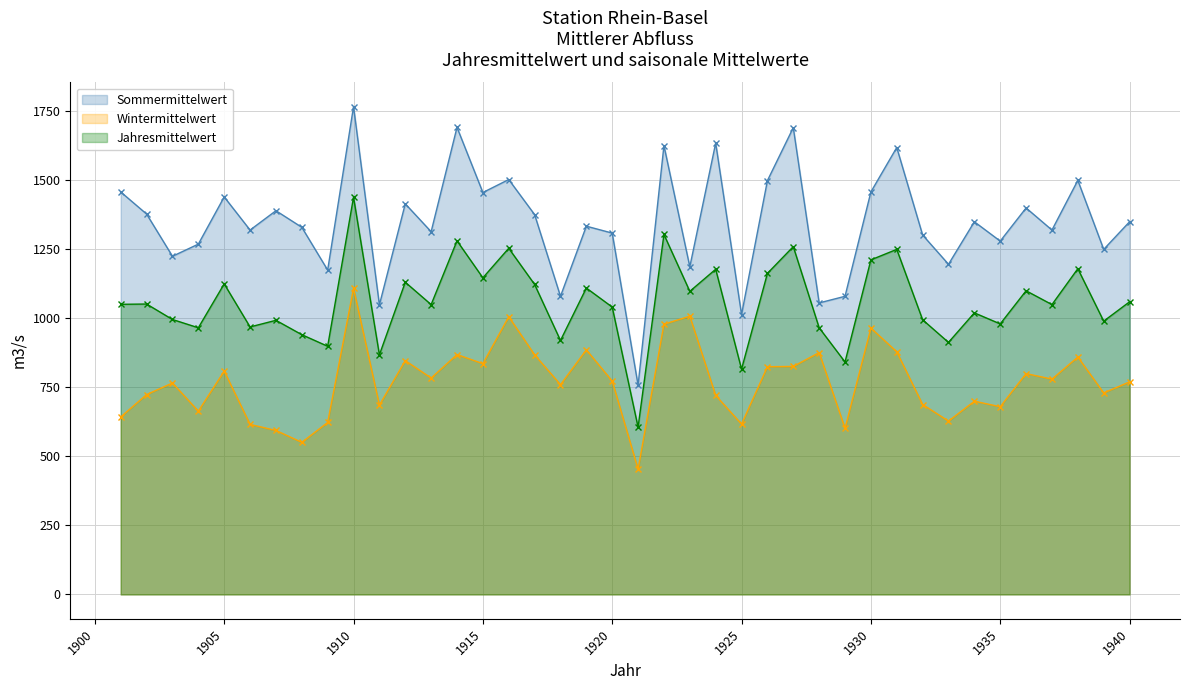

At how many categories does at least one series exceed 1647?

3